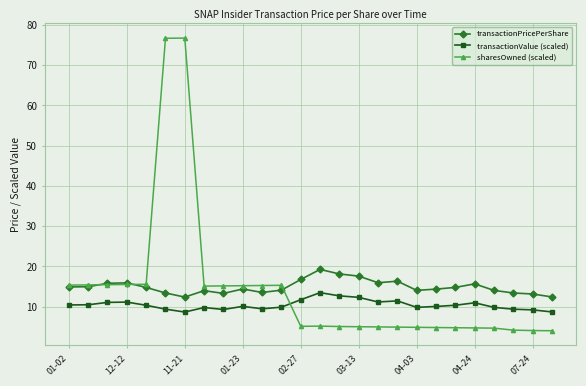

Does the chart have visible grid lines?

Yes